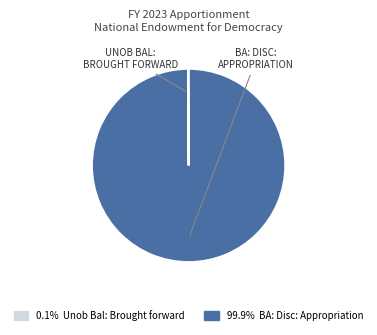

Is there any slice that represents more than half of the pie?

Yes